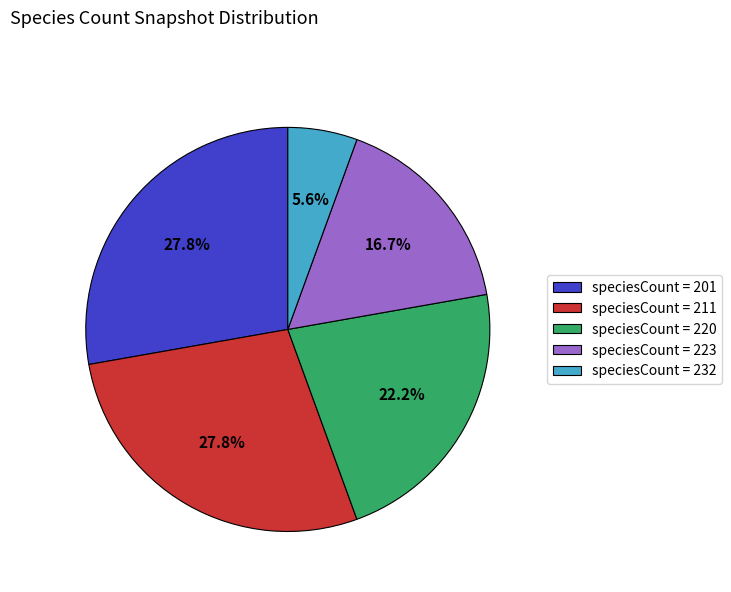

Count the number of slices in the pie.

5